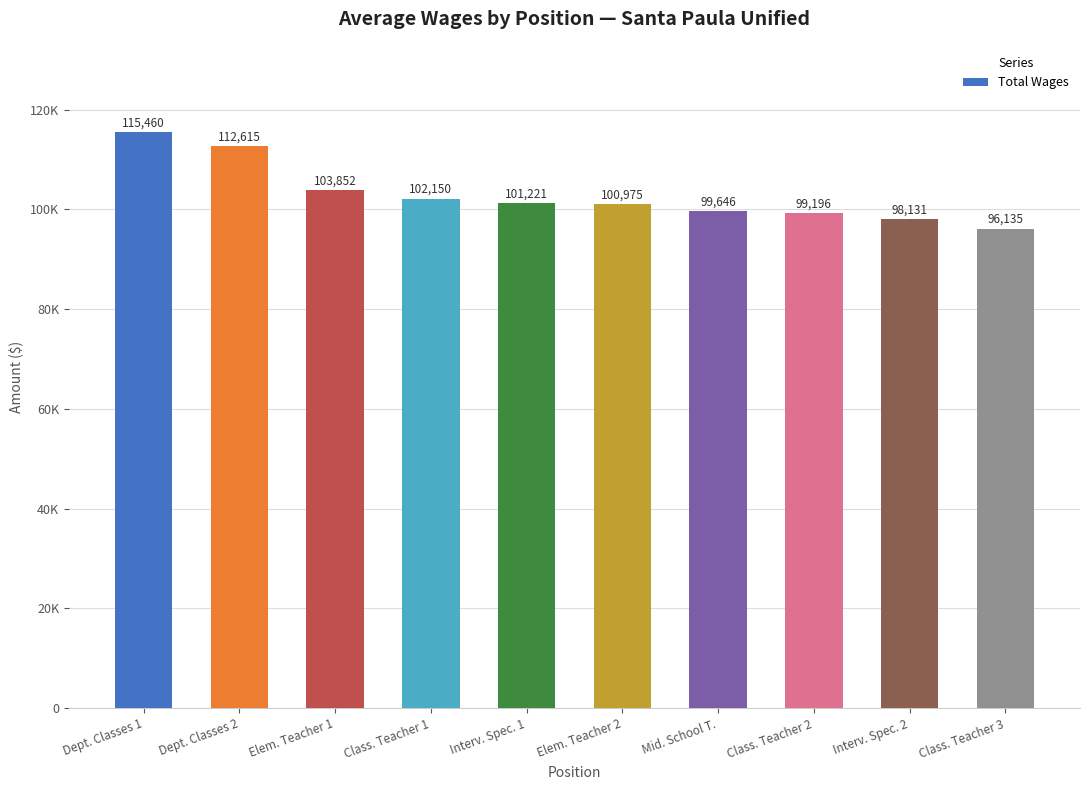

True or false: the data shows 100975 at Elem. Teacher 2.

True